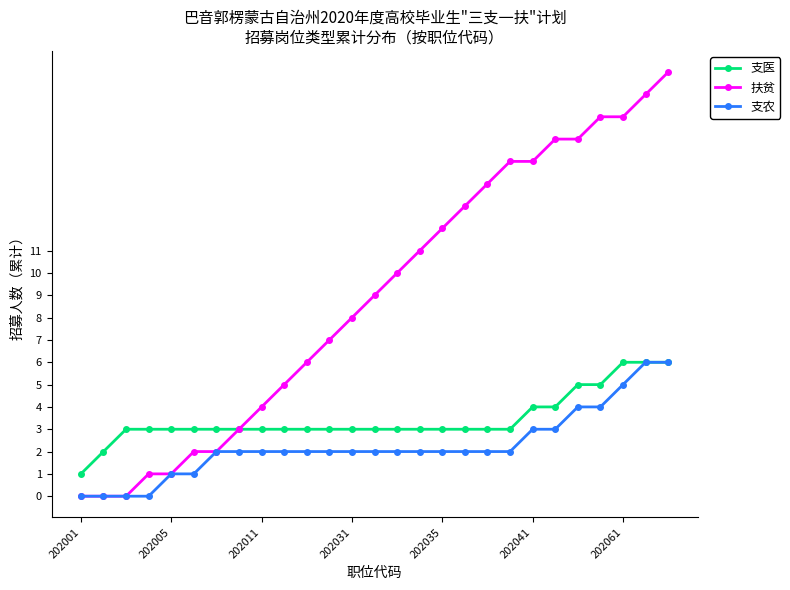

Which series has the largest range (max minus min)?

扶贫